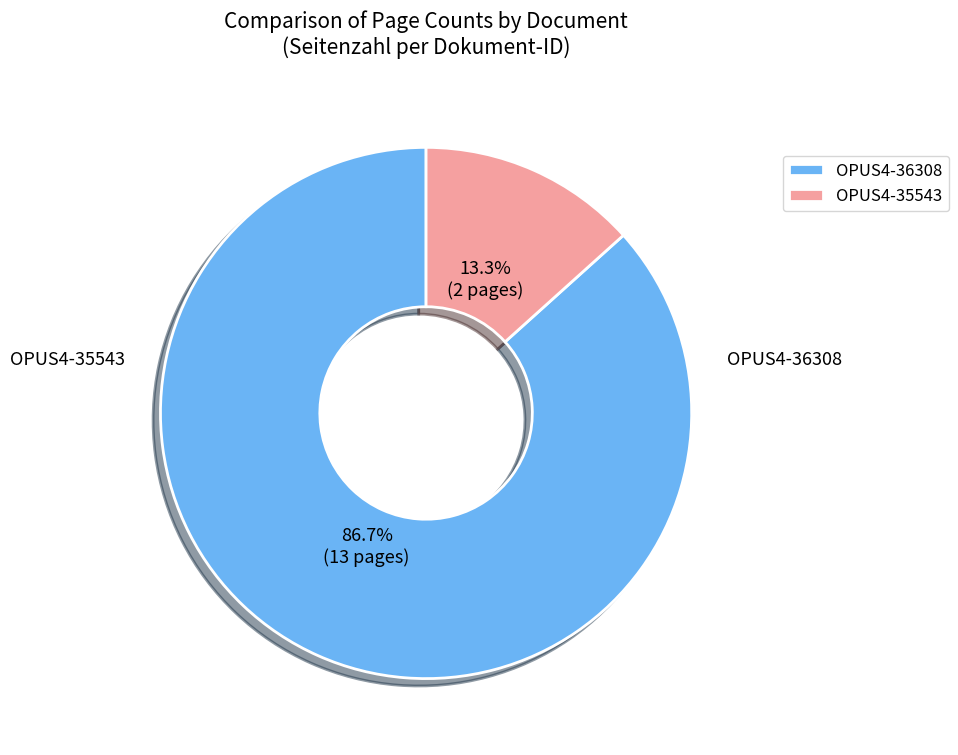

Rank the categories by value from lowest to highest.

OPUS4-35543, OPUS4-36308